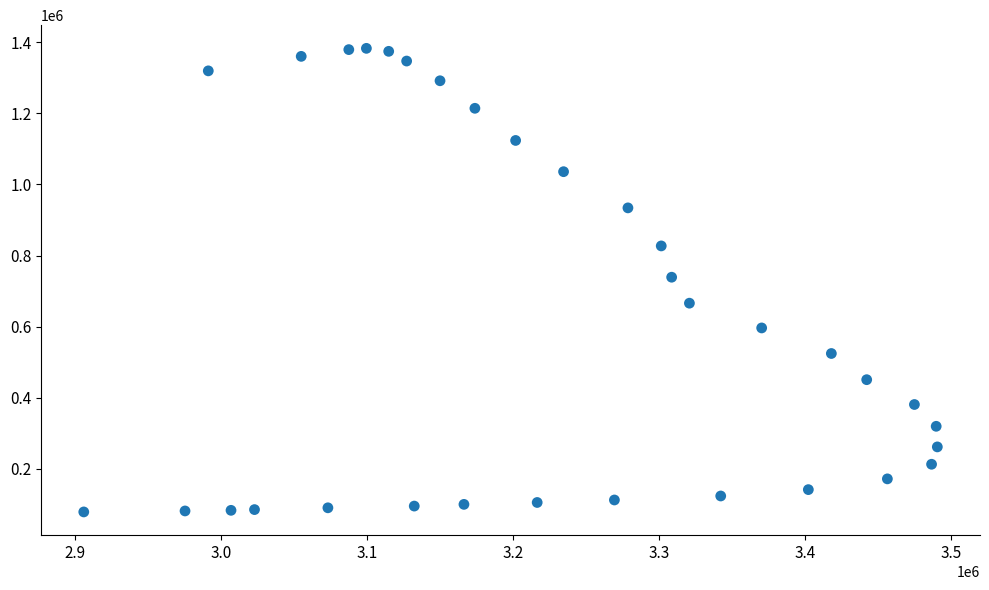

What is the range of X values (max minus min)?

584937